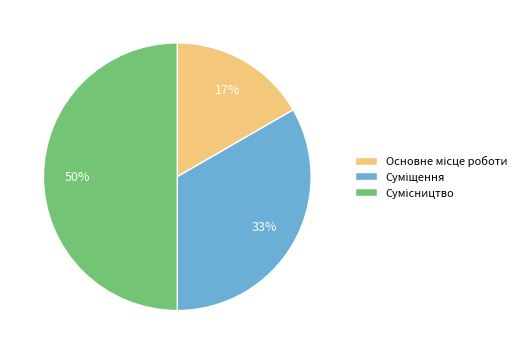

How many slices are in this pie chart?

3